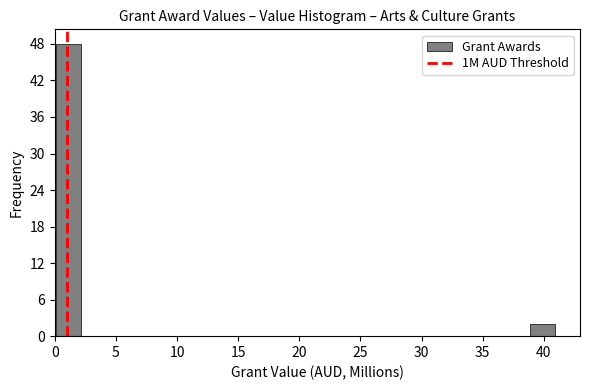

What is the height of the bar covering 0.0 to 2.0 on the x-axis? Neither the bar edges nor the heights are printed on the chart, so give them approximately, as read against the axes.

48